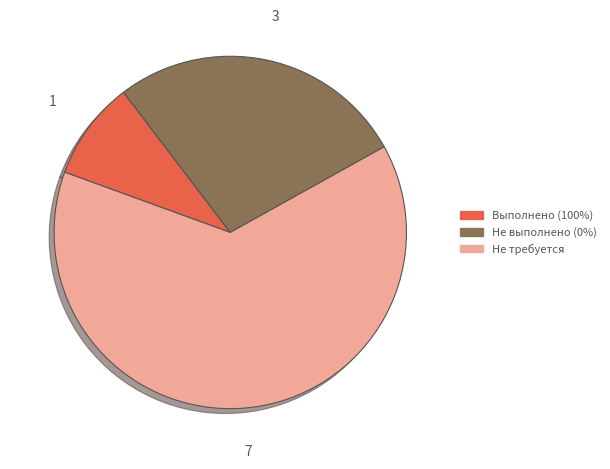

Does any single category account for the majority?

Yes